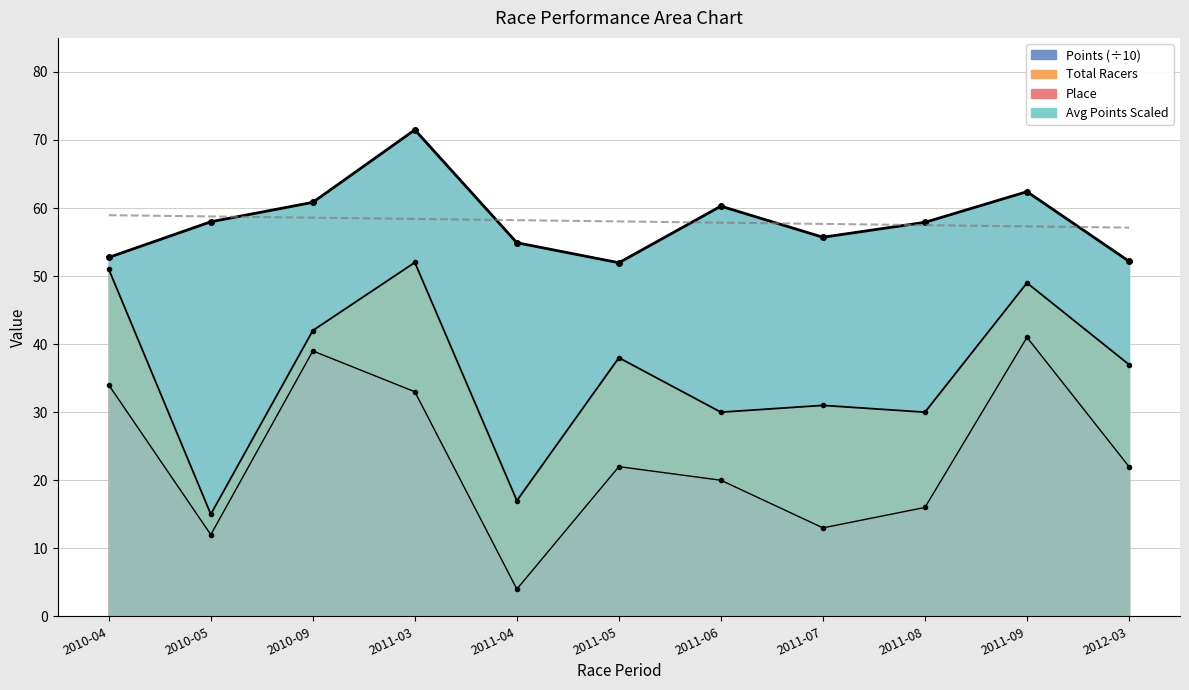

The value of Place at 2011-08 is 25.3. True or false?

False